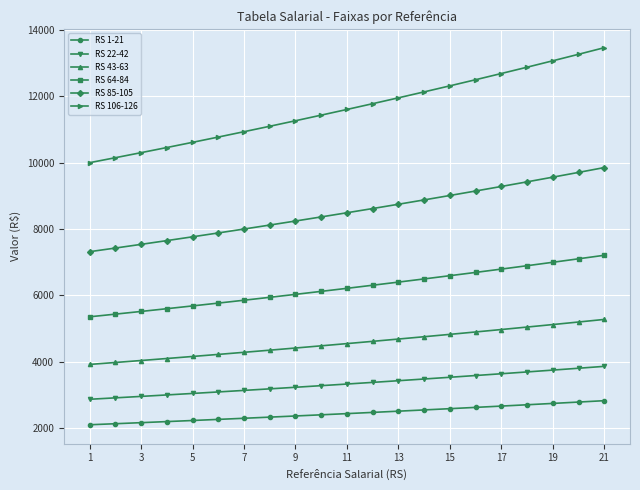

What are all the series names shown in the legend?

RS 1-21, RS 22-42, RS 43-63, RS 64-84, RS 85-105, RS 106-126